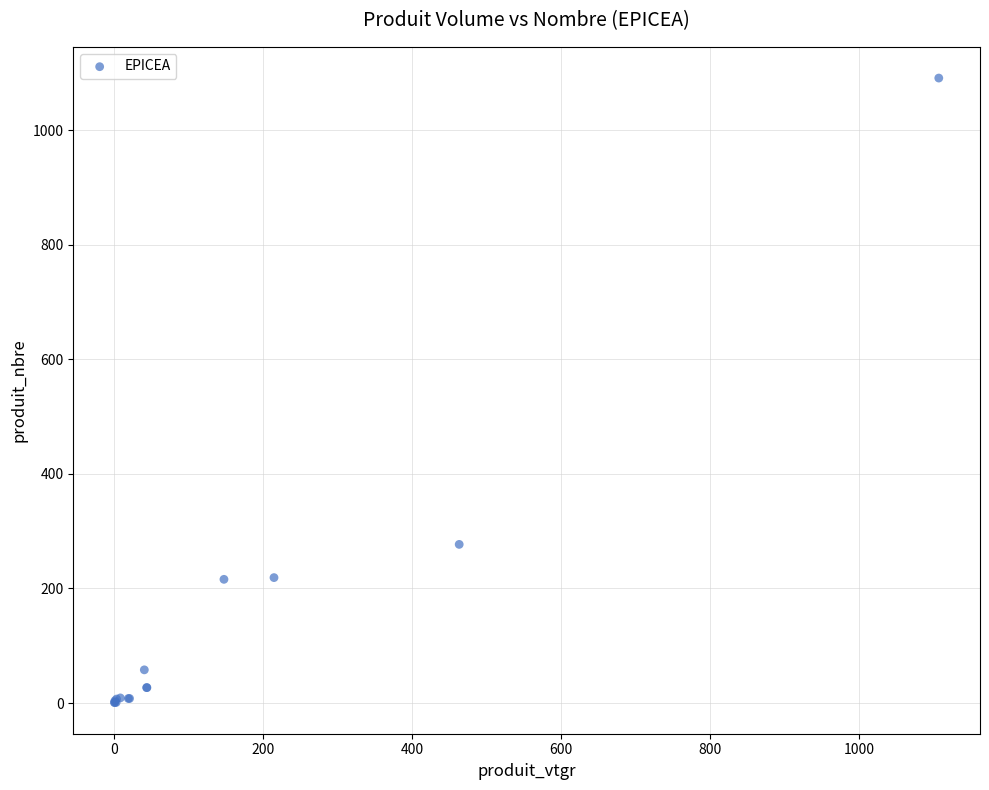

What Y value in the scatter plot is closest to 546?

277